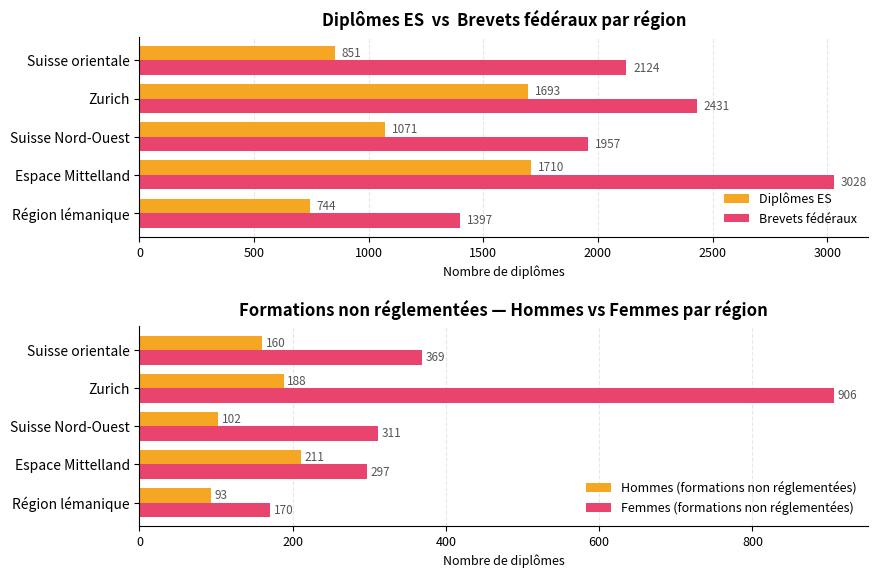

How many series are shown in this chart?

4